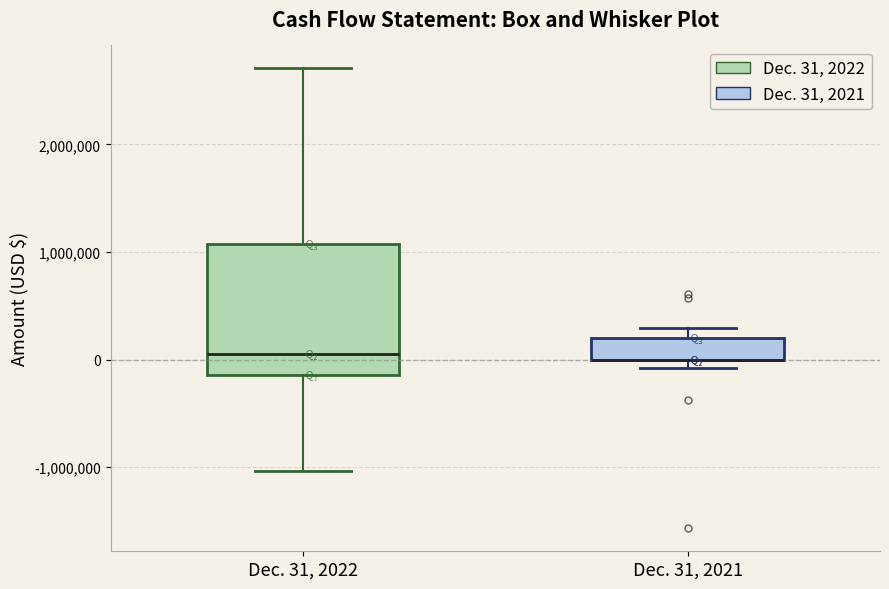

Reading left to right, transcribe this box plot: for each box, give where its median line is, the range the box spans, and where its two whiskers end, as read against the y-axis. The values are not printed on the chart, so give them approximately, as read against the axis.

Dec. 31, 2022: median 0, box -100000 to 1100000, whiskers -1000000 to 2700000
Dec. 31, 2021: median 0 (drawn on the box's lower edge), box 0 to 200000, whiskers -100000 to 300000